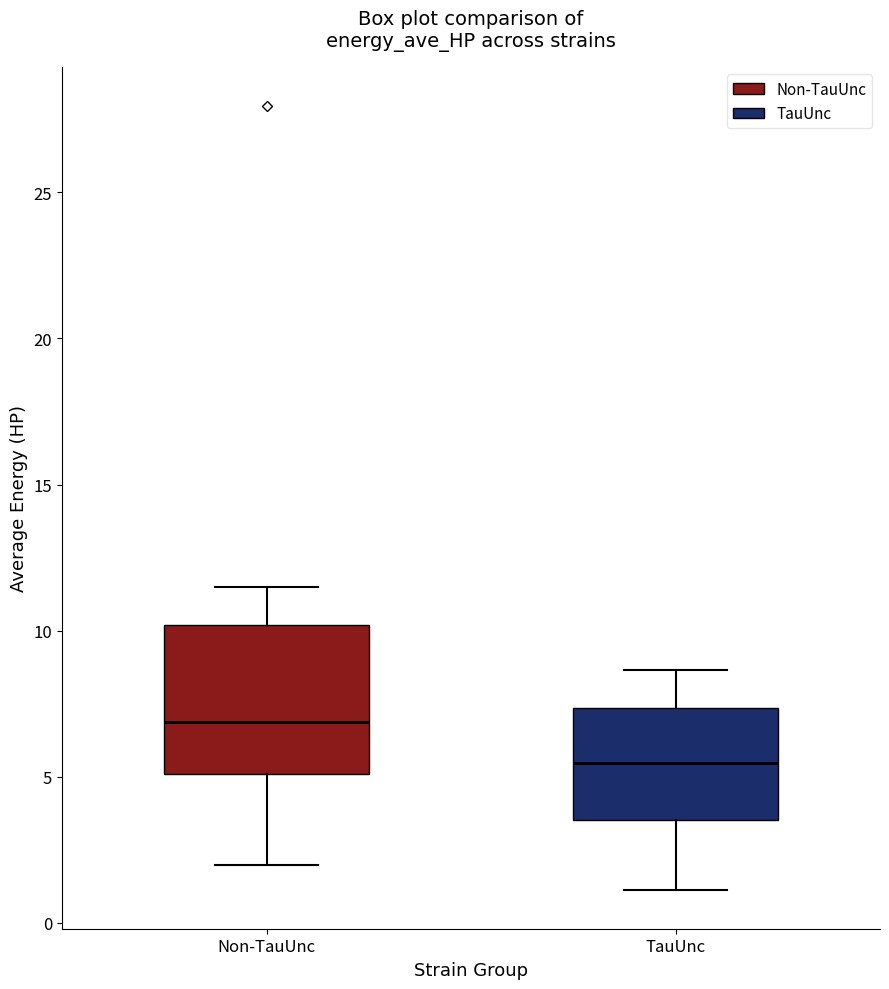

Reading left to right, transcribe this box plot: for each box, give where its median line is, the range the box spans, and where its two whiskers end, as read against the y-axis. The values are not printed on the chart, so give them approximately, as read against the axis.

Non-TauUnc: median 7.0, box 5.0 to 10.0, whiskers 2.0 to 11.5
TauUnc: median 5.5, box 3.5 to 7.5, whiskers 1.0 to 8.5